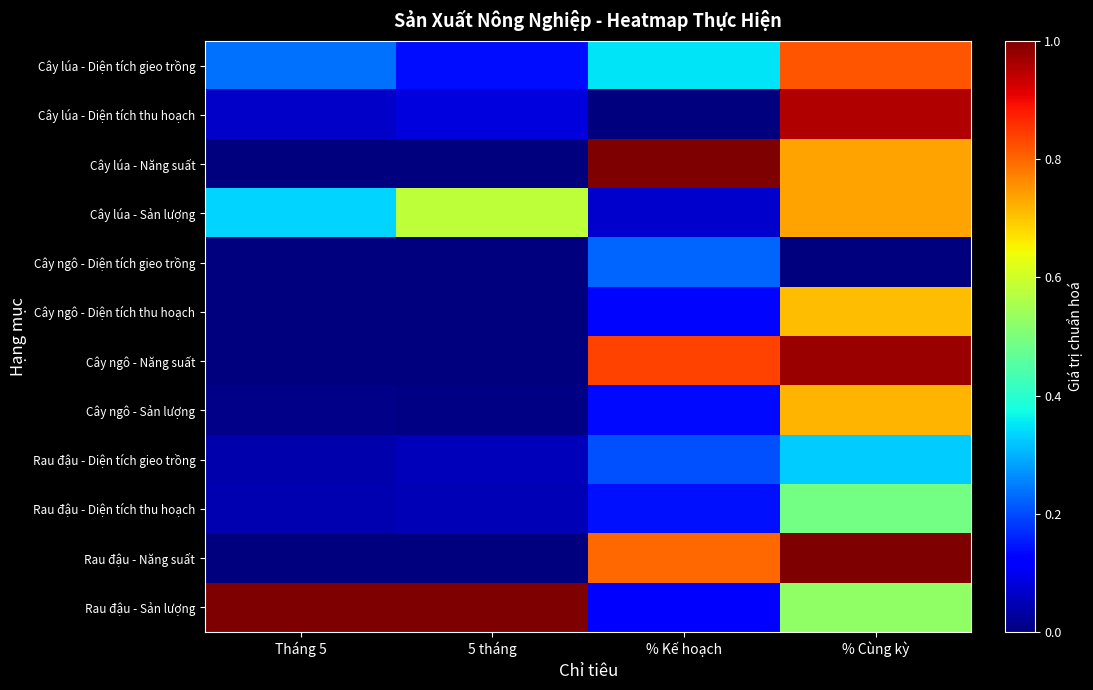

Rank the series by their maximum value, from highest to lowest.

Cây lúa - Năng suất, Rau đậu - Năng suất, Rau đậu - Sản lượng, Cây ngô - Năng suất, Cây lúa - Diện tích thu hoạch, Cây lúa - Diện tích gieo trồng, Cây lúa - Sản lượng, Cây ngô - Sản lượng, Cây ngô - Diện tích thu hoạch, Rau đậu - Diện tích thu hoạch, Rau đậu - Diện tích gieo trồng, Cây ngô - Diện tích gieo trồng